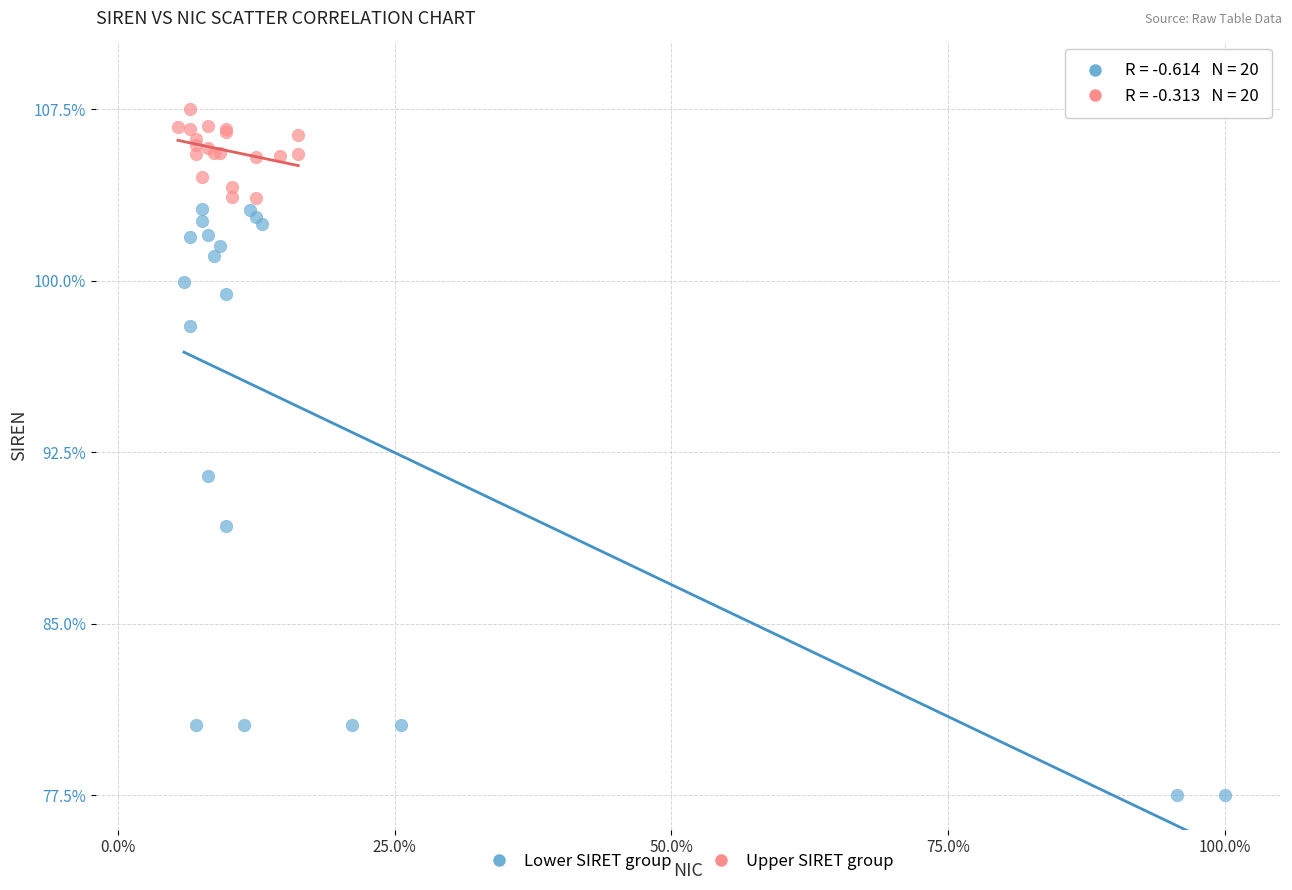

What are all the series names shown in the legend?

Lower SIRET group, Upper SIRET group